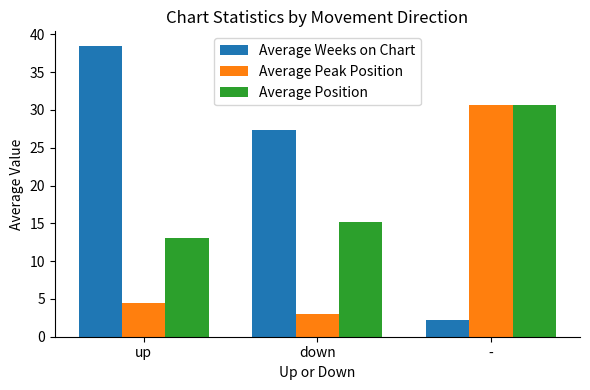

At how many categories does at least one series exceed 34?

1